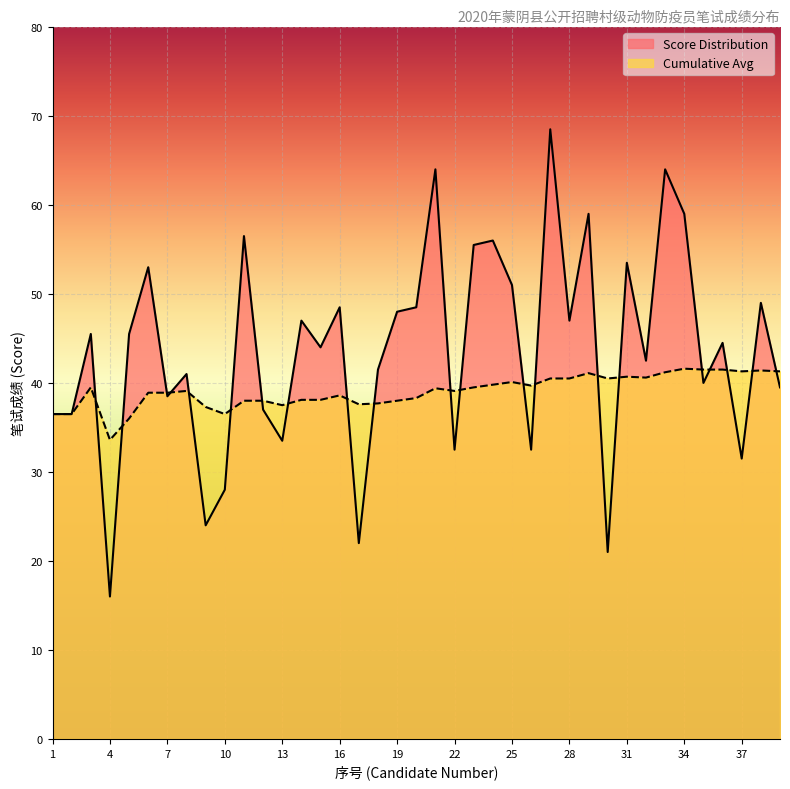

Rank the series at 27 from lowest to highest value.

Cumulative Avg, Score Distribution